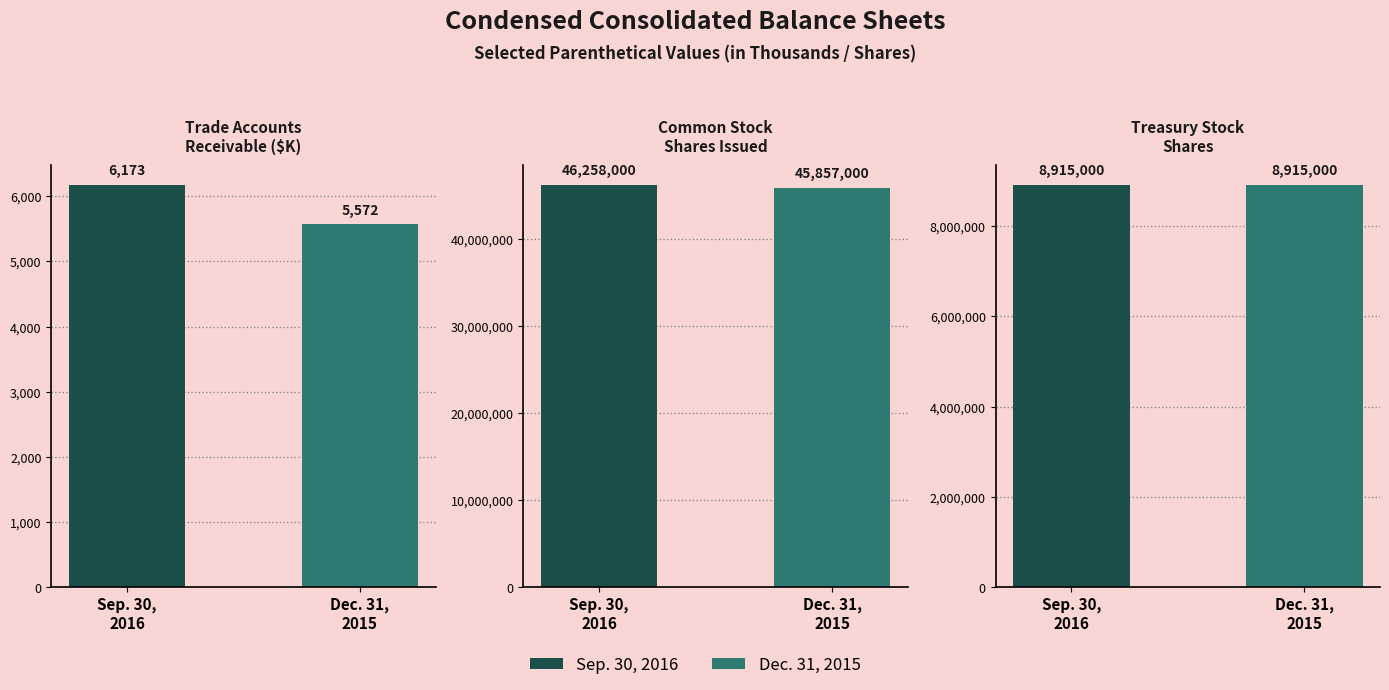

Approximately how many times larger is the value at Sep. 30,
2016 compared to Dec. 31,
2015?

1.1